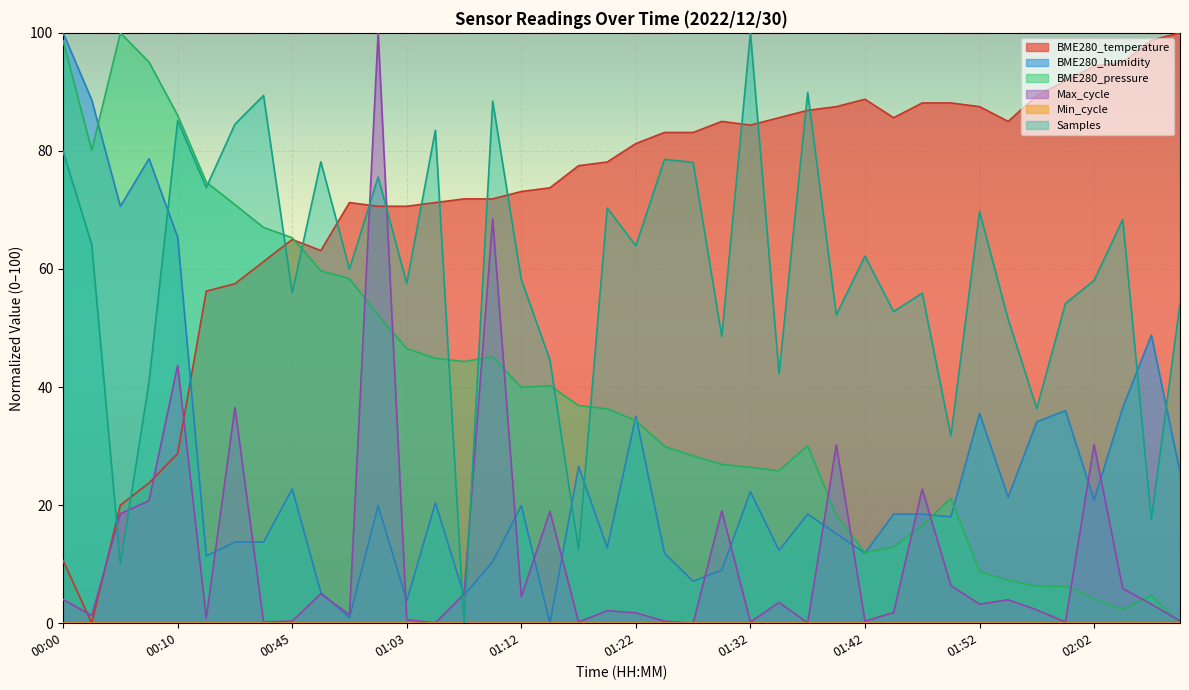

What is the maximum value shown in the chart?

100.0